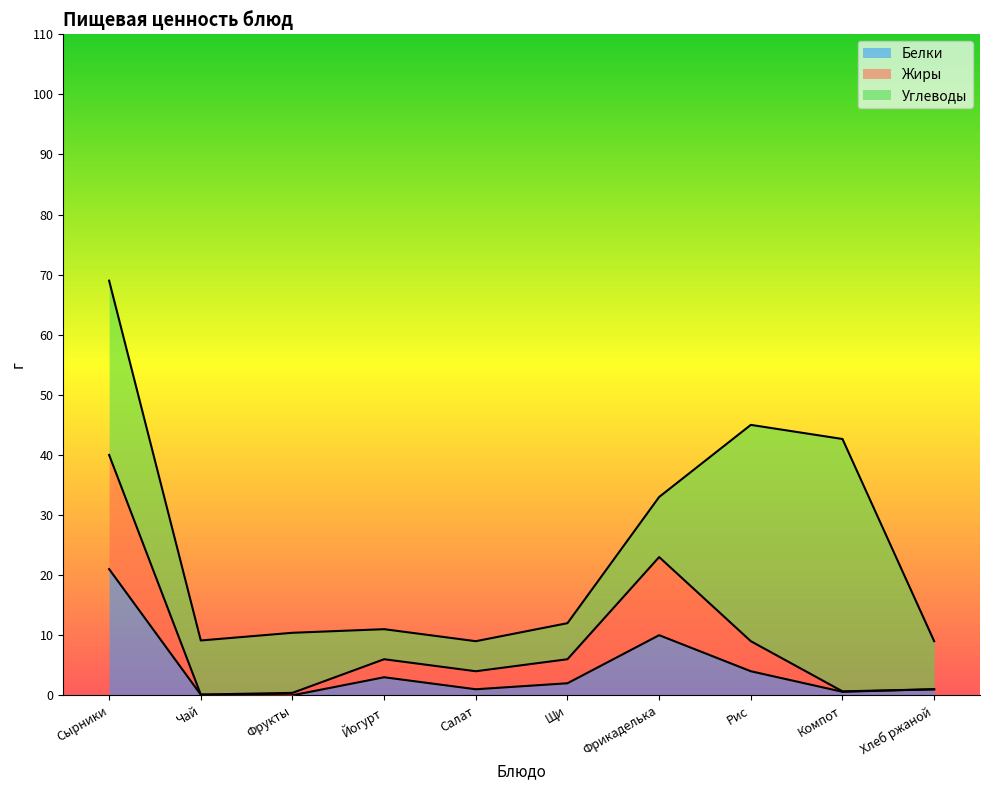

At which label is Жиры closest to 20?

Фрикаделька